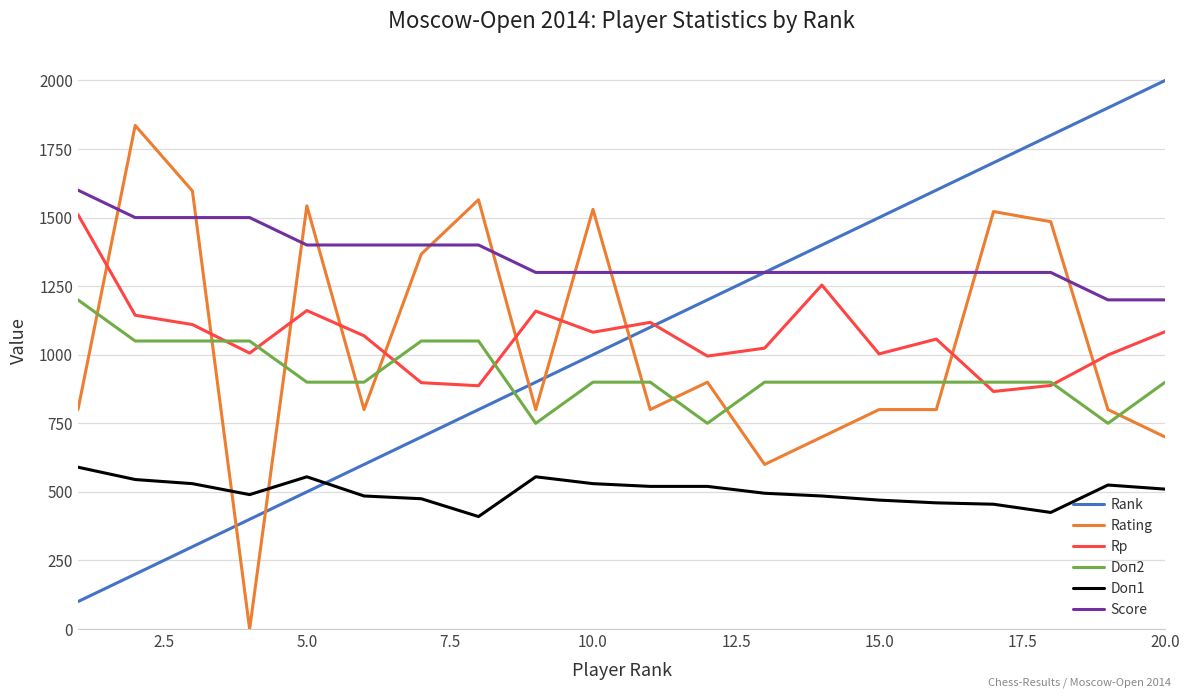

True or false: Doп1 and Doп2 intersect in this chart.

False